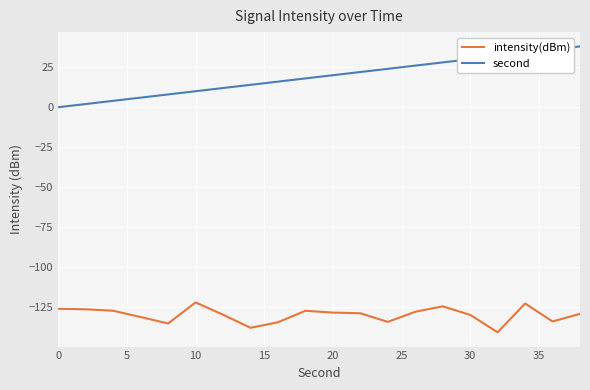

List the series in order of their peak value, lowest first.

intensity(dBm), second